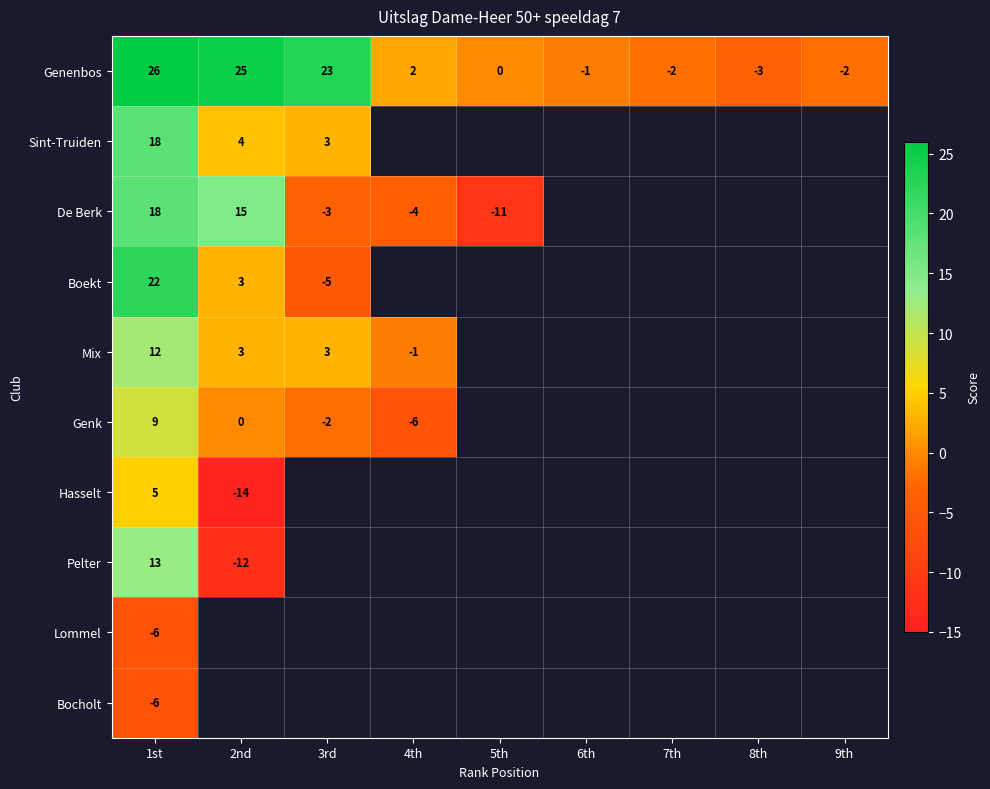

At which label does Genenbos reach its peak?

1st